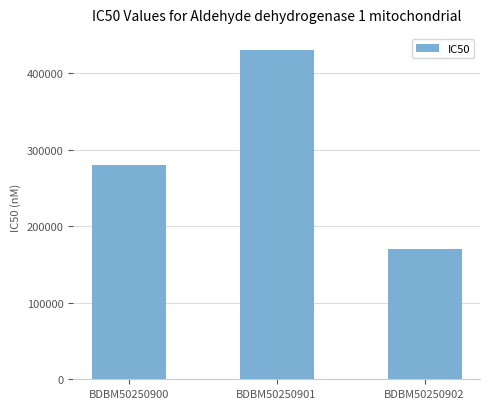

The chart shows a value of 170000 at BDBM50250902. True or false?

True